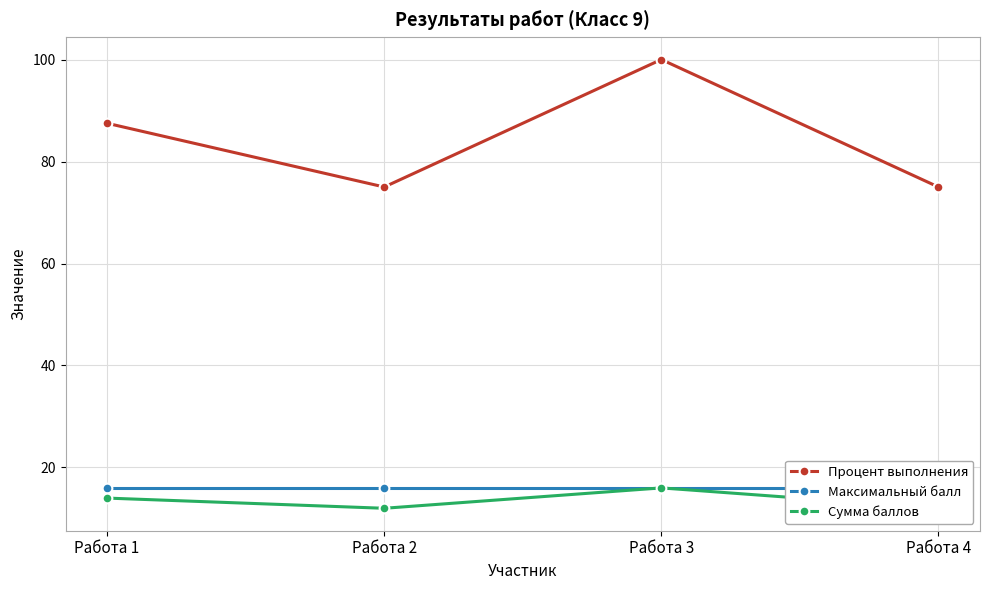

Rank the series at Работа 4 from lowest to highest value.

Сумма баллов, Максимальный балл, Процент выполнения